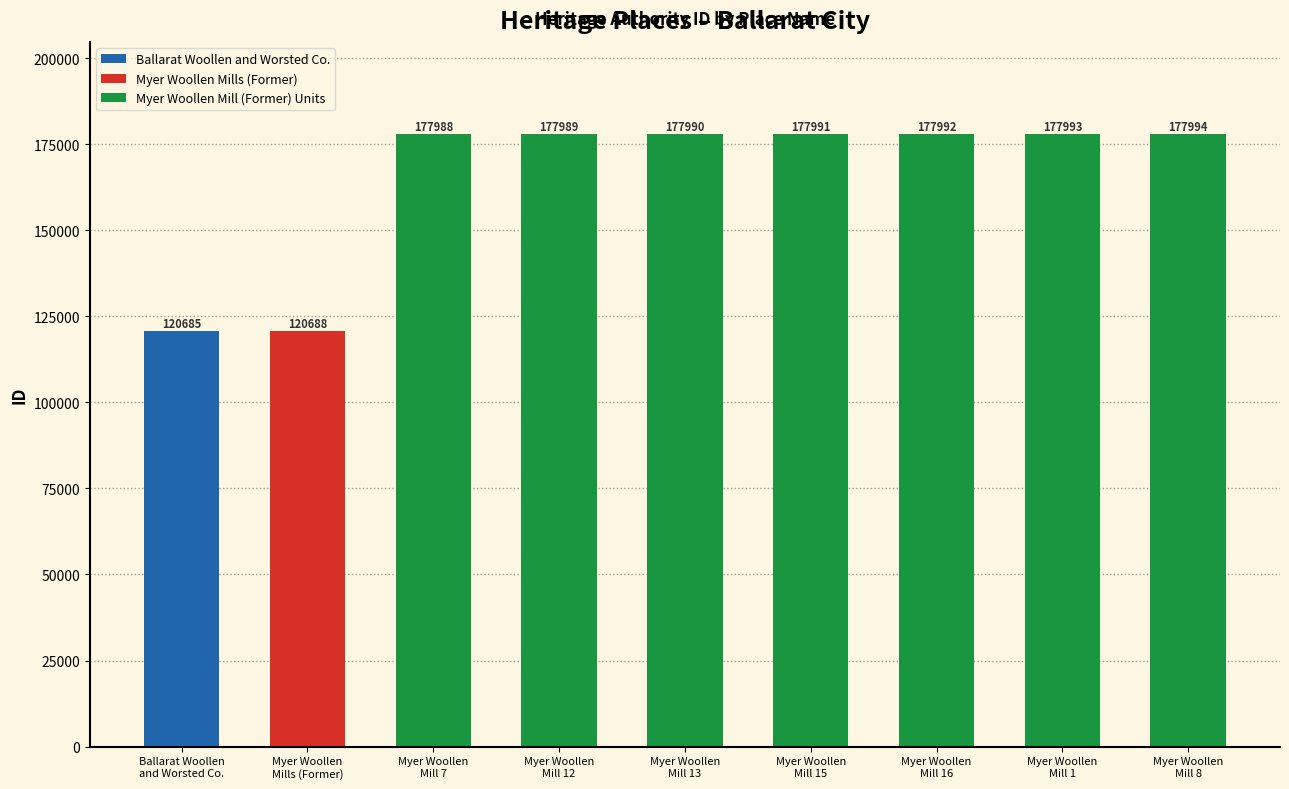

Count the Myer Woollen Mill (Former) Units values in the range 177989 to 177993.

5